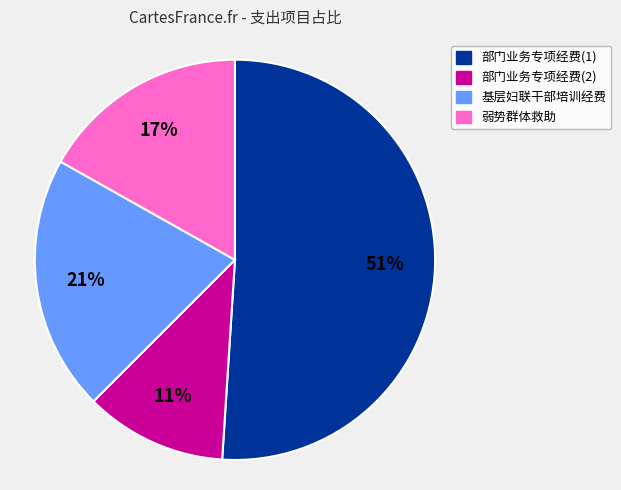

Which slice is the smallest?

部门业务专项经费(2)